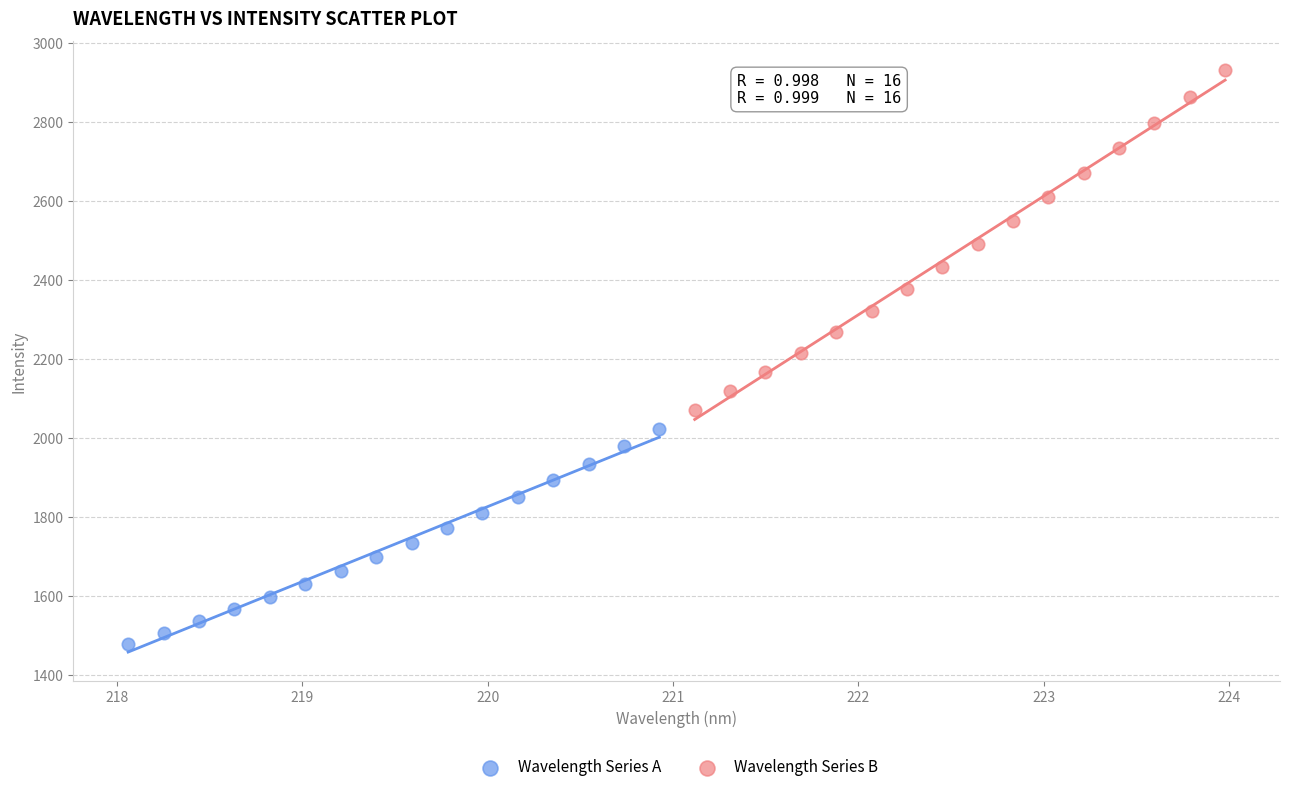

Which series contains the highest Y value?

Wavelength Series B